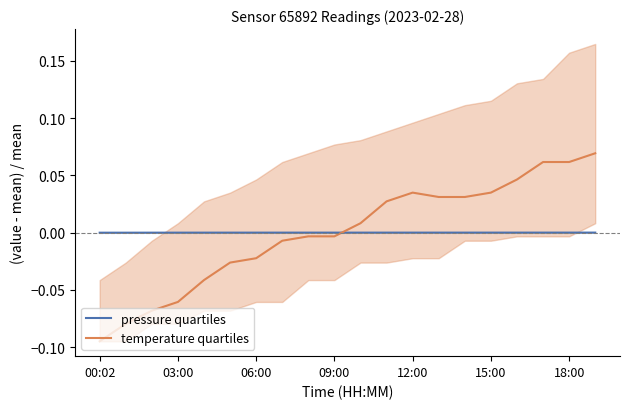

The pressure quartiles series shows -0.0 at 00:02. True or false?

True